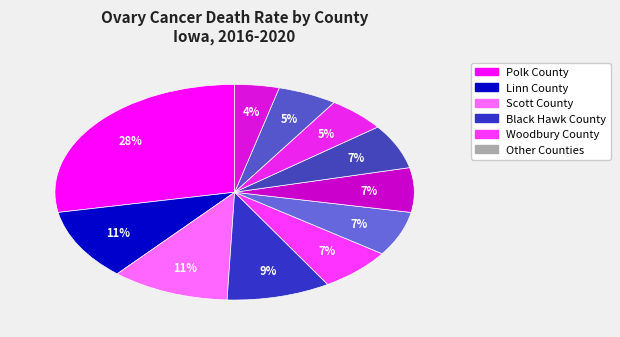

Count the number of slices in the pie.

11